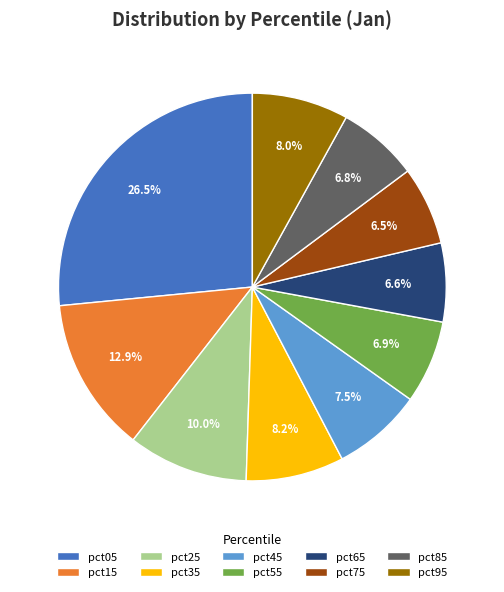

How many slices are in this pie chart?

10